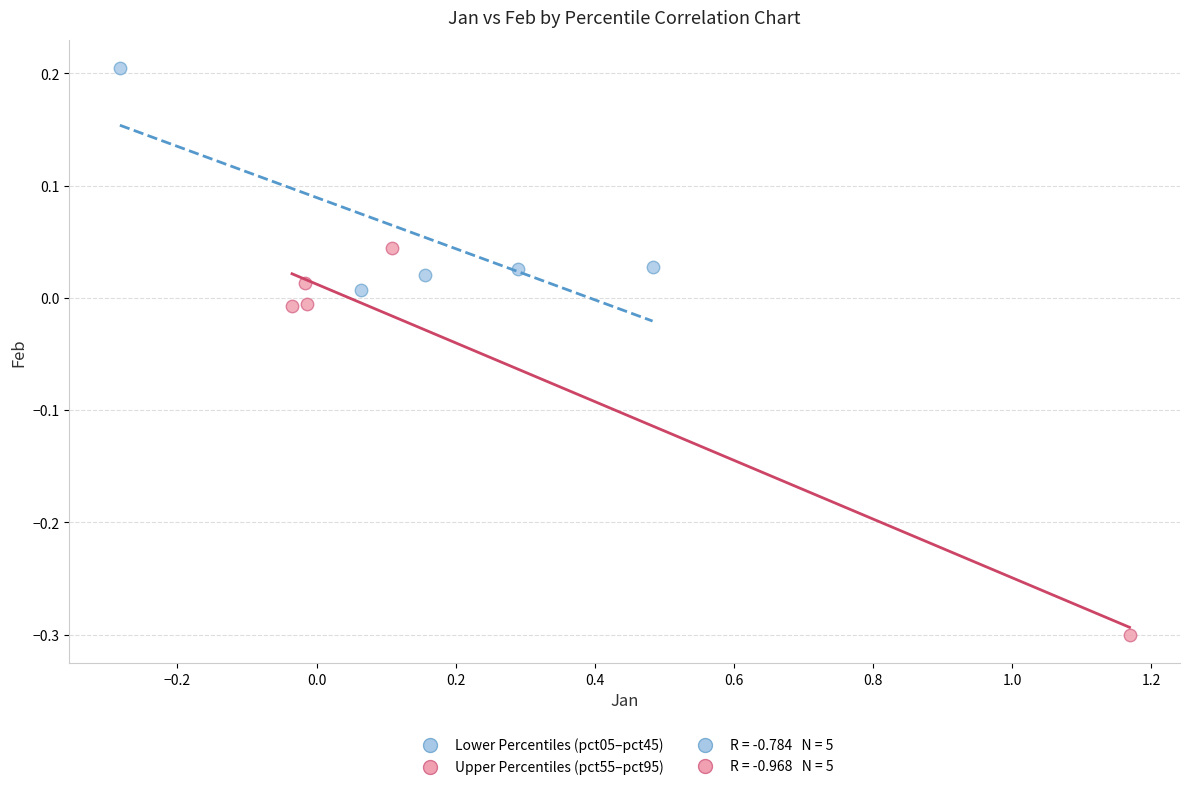

Which series has the largest Y range (max minus min)?

Upper Percentiles (pct55–pct95)